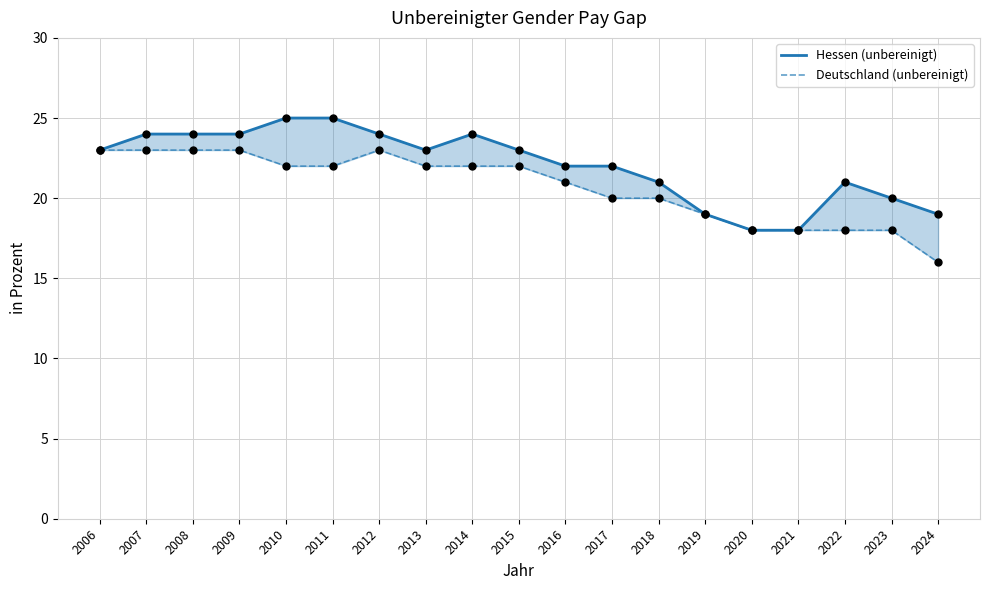

Which series contains the lowest Y value?

Deutschland (unbereinigt)